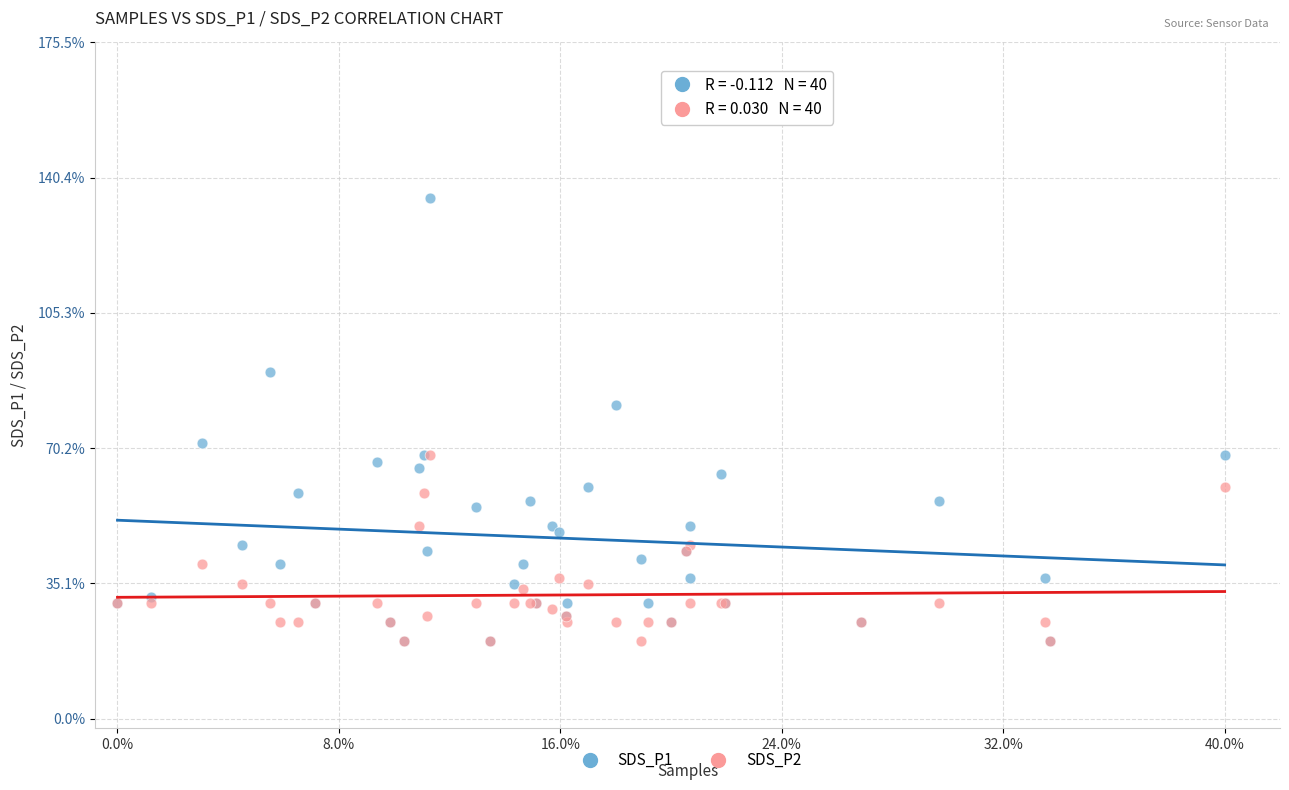

Which series reaches the maximum Y coordinate?

SDS_P1